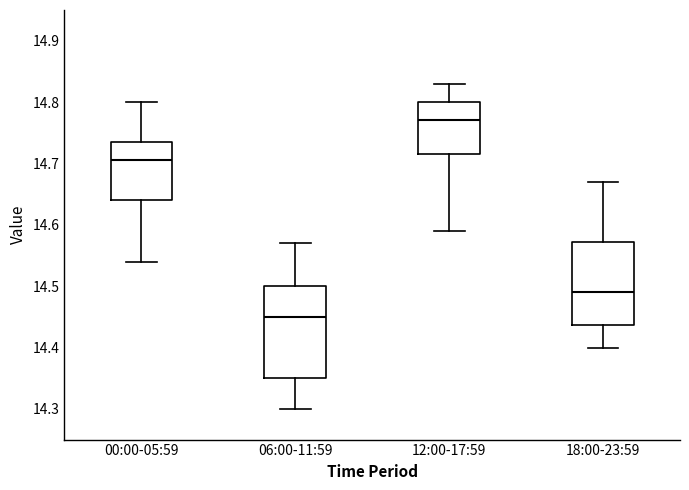

Reading left to right, read every box against the y-axis: the position of its median line, the range the box covers, and the ends of its whiskers. The values are not printed on the chart, so give them approximately, as read against the axis.

00:00-05:59: median 14.71, box 14.64 to 14.74, whiskers 14.54 to 14.80
06:00-11:59: median 14.45, box 14.35 to 14.50, whiskers 14.30 to 14.57
12:00-17:59: median 14.77, box 14.72 to 14.80, whiskers 14.59 to 14.83
18:00-23:59: median 14.49, box 14.44 to 14.57, whiskers 14.40 to 14.67